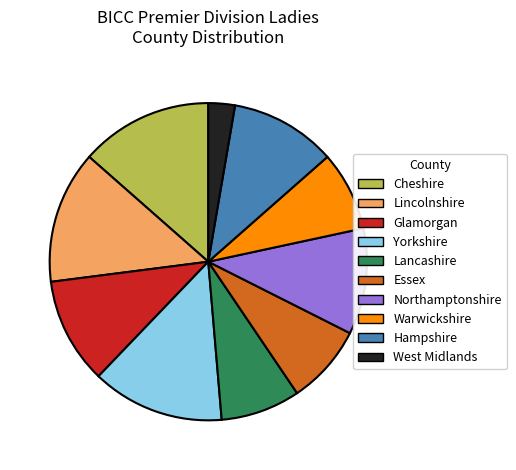

Which has a higher value, Yorkshire or West Midlands?

Yorkshire